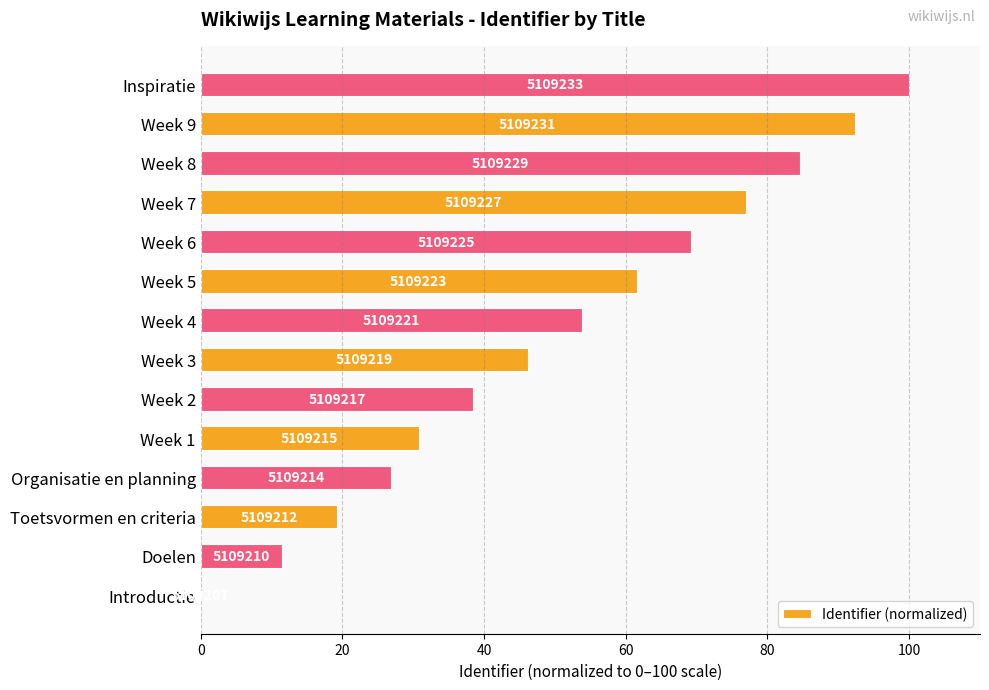

Are the bars horizontal?

Yes